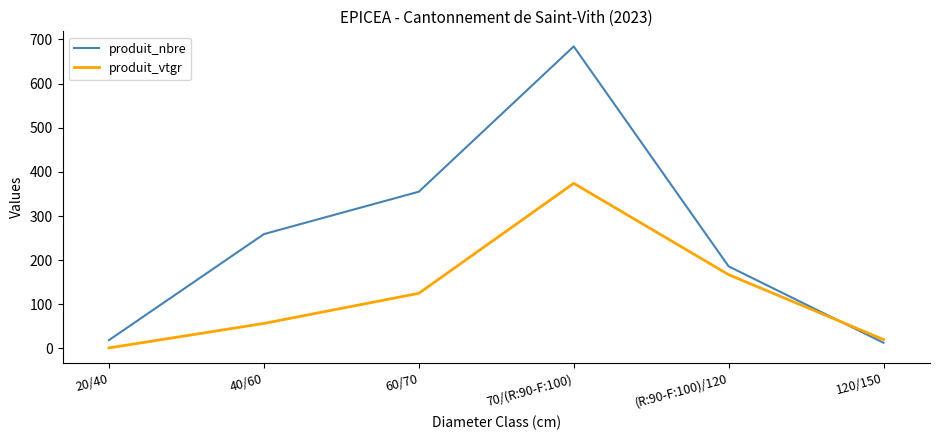

What is the approximate value of produit_vtgr at 60/70?

125.0